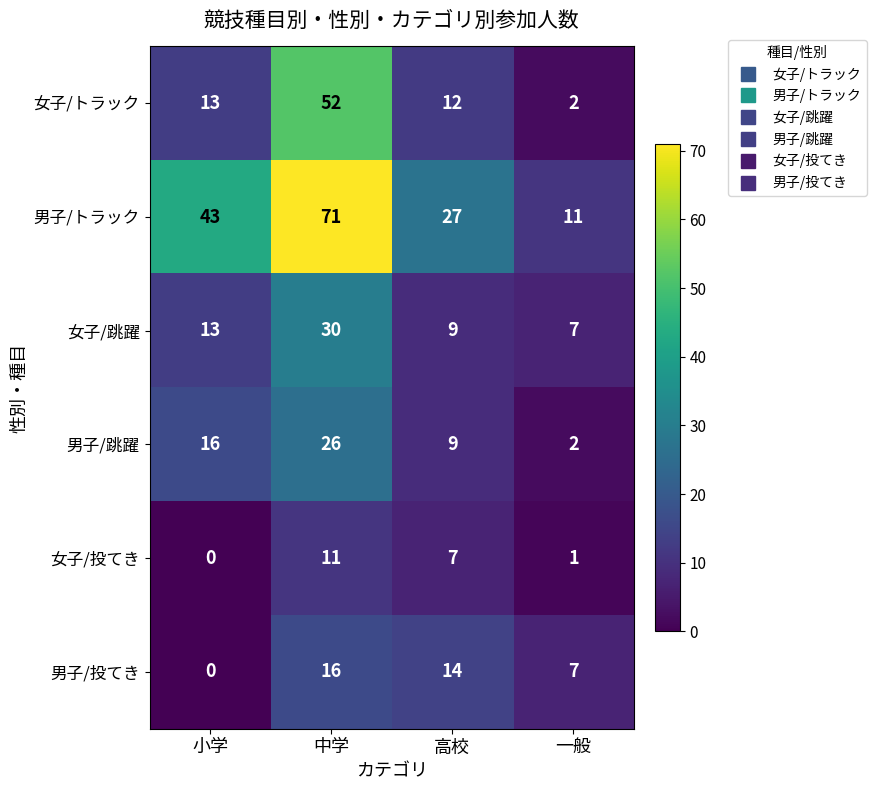

Which series has the largest total across all categories?

男子/トラック